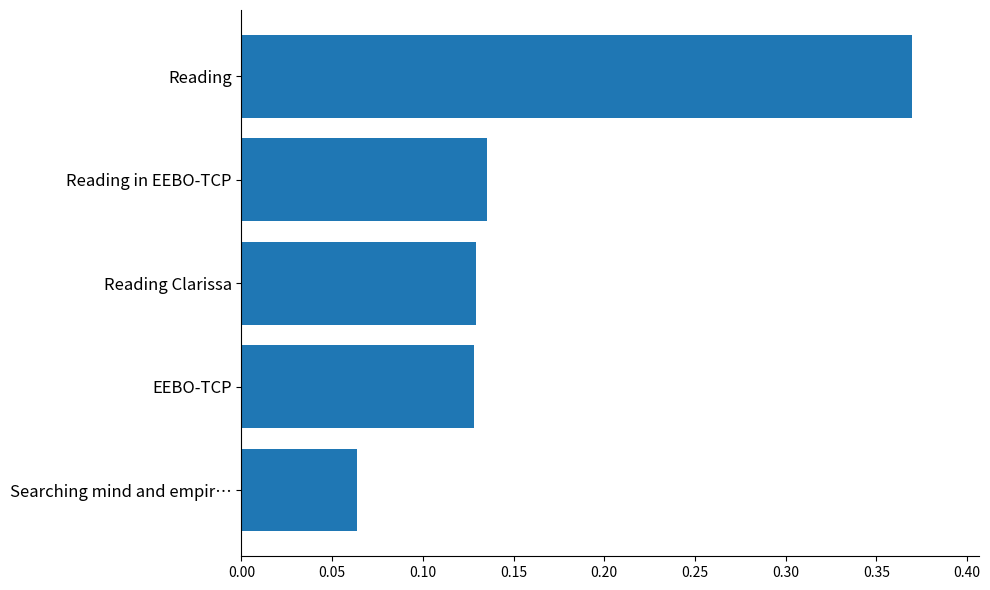

Count the values in the range 0 to 1.

5